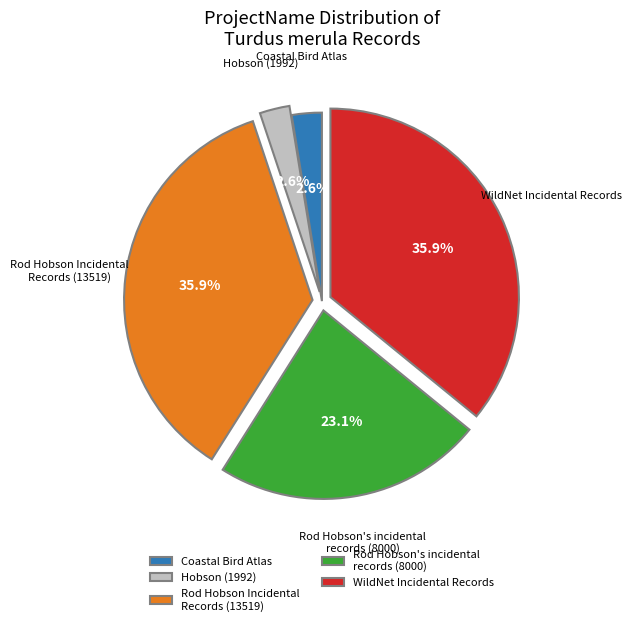

Does any single category account for the majority?

No